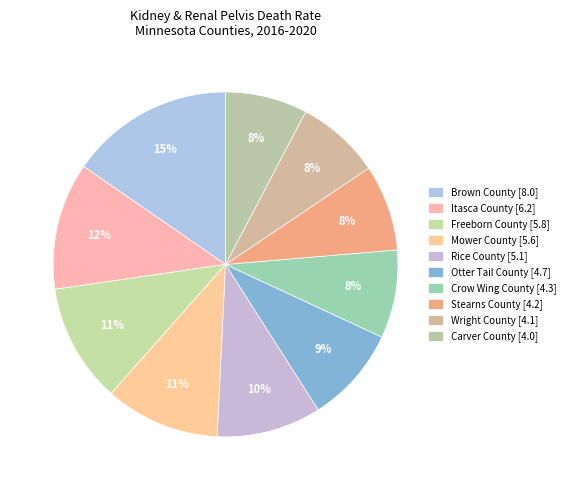

Which category has the smallest portion of the pie?

Carver County